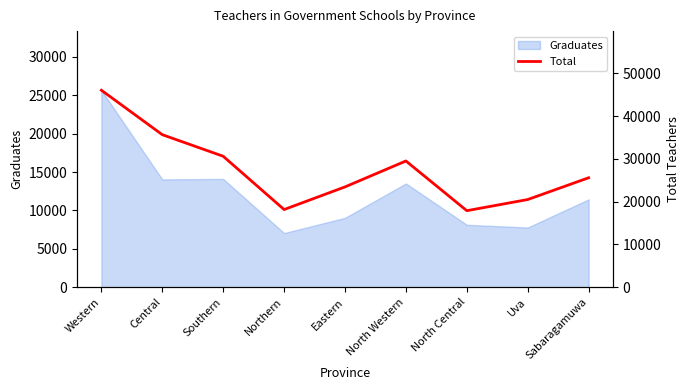

What position from the right is North Central?

3